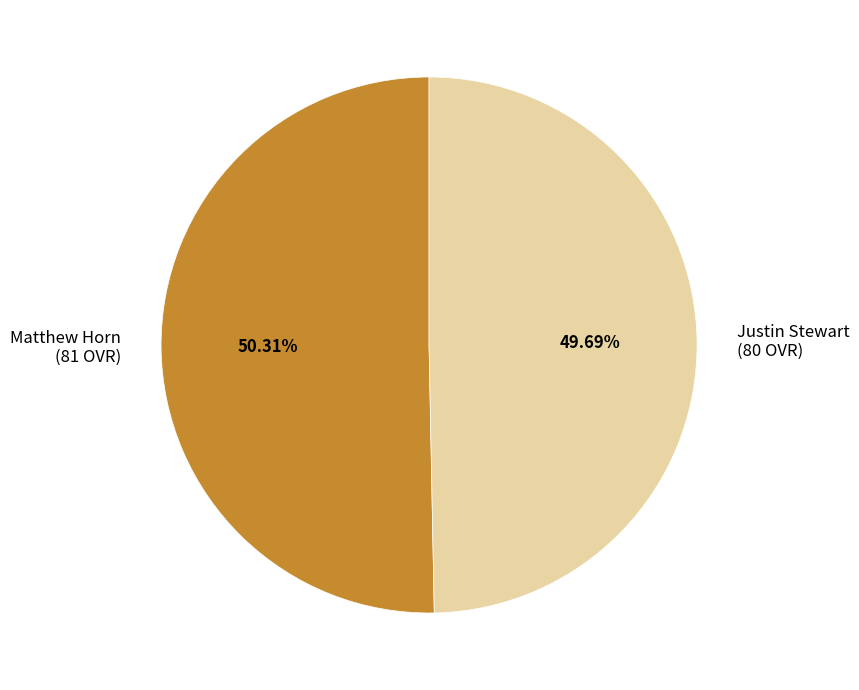

To the nearest percent, what is the difference between the largest and smallest slice percentages?

1%